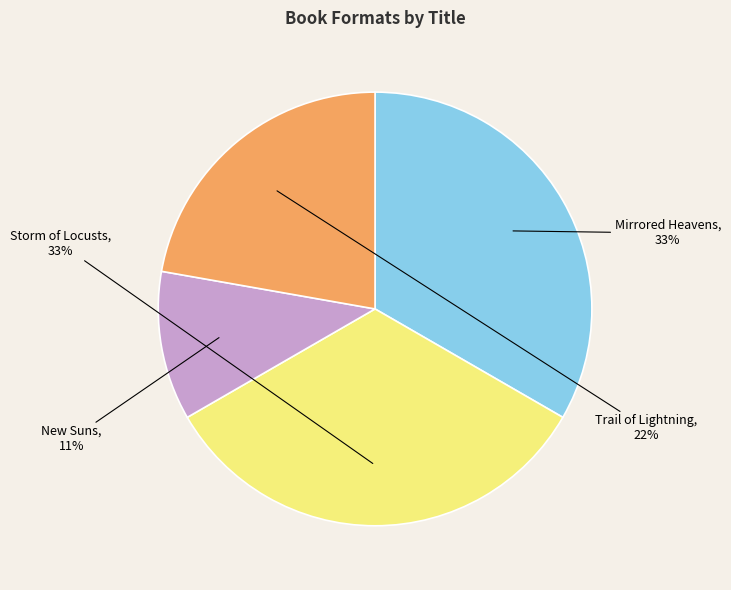

Which category has the smallest portion of the pie?

New Suns